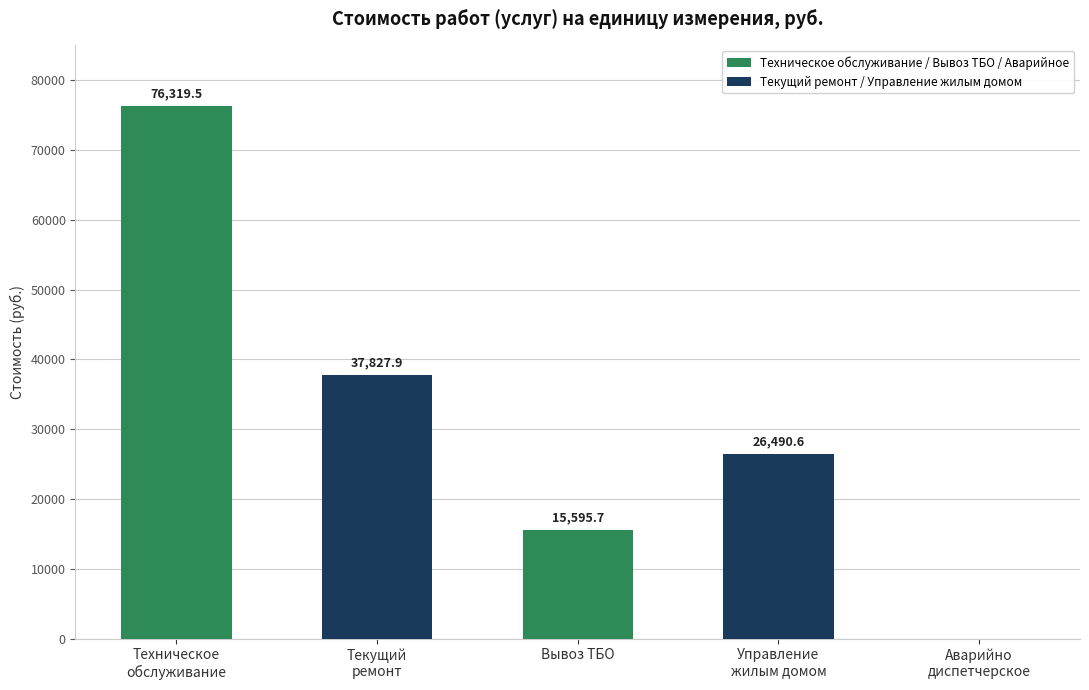

Reading right to left, extract all data points from this chart.

Аварийно
диспетчерское=0.0	Управление
жилым домом=26490.6	Вывоз ТБО=15595.7	Текущий
ремонт=37827.9	Техническое
обслуживание=76319.5